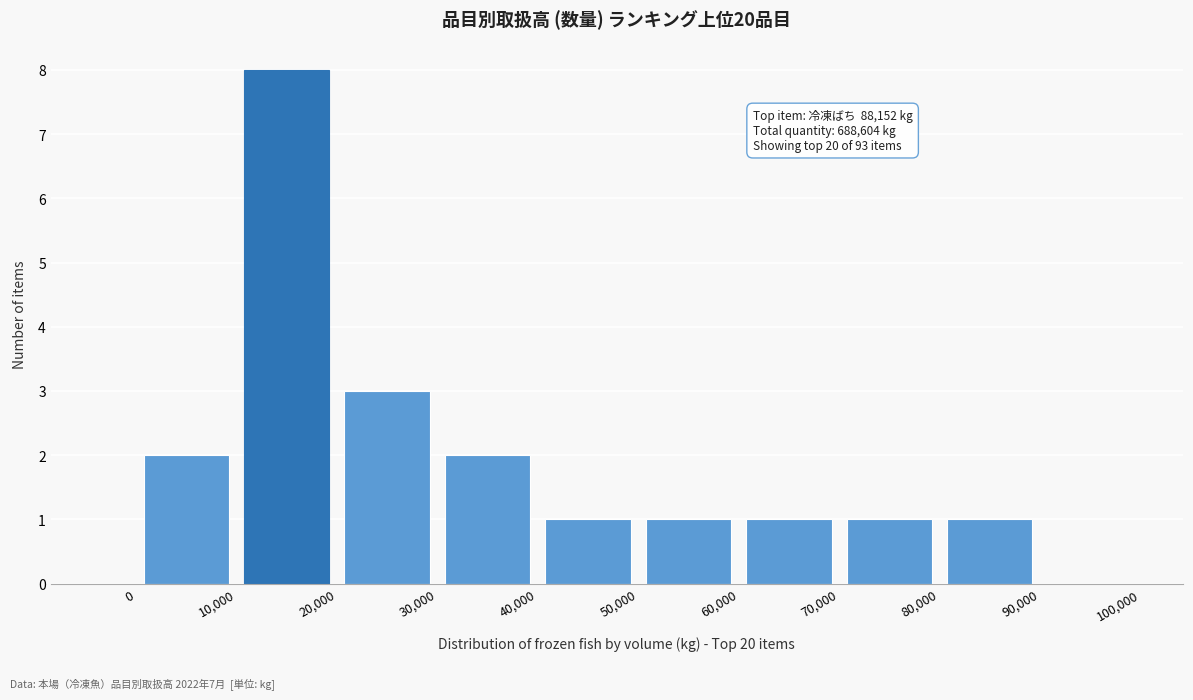

Over which range of the x-axis is the bar tallest?

10,000 to 20,000